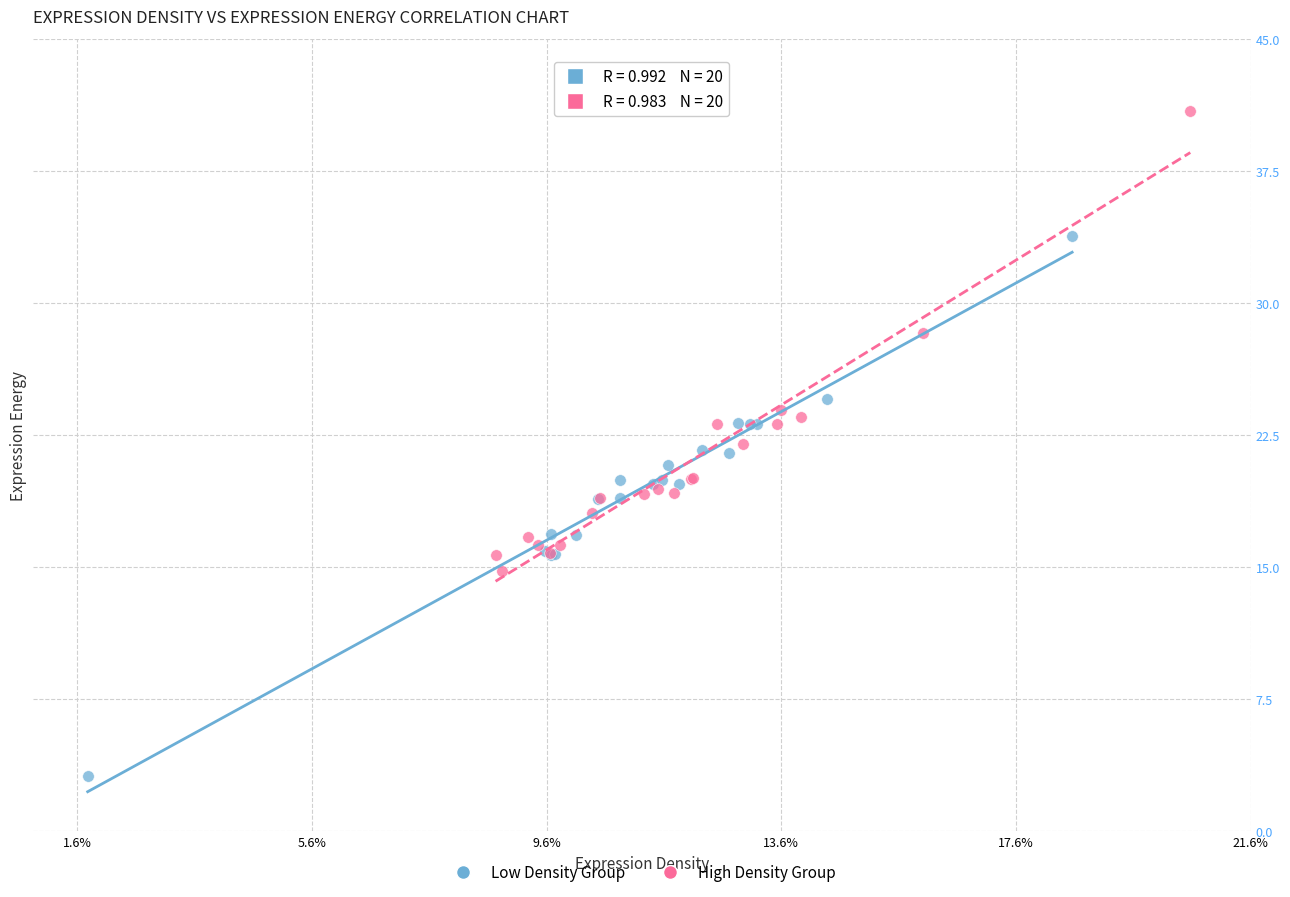

Which series reaches the maximum Y coordinate?

High Density Group